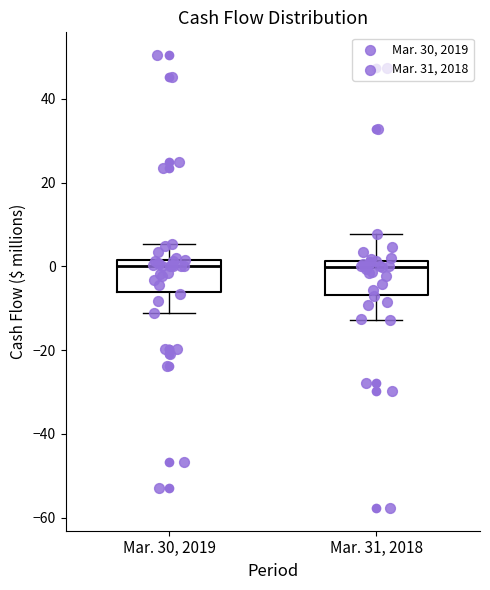

Reading left to right, read every box against the y-axis: the position of its median line, the range the box covers, and the ends of its whiskers. The values are not printed on the chart, so give them approximately, as read against the axis.

Mar. 30, 2019: median 0, box -6 to 2, whiskers -10 to 6
Mar. 31, 2018: median 0, box -6 to 2, whiskers -12 to 8